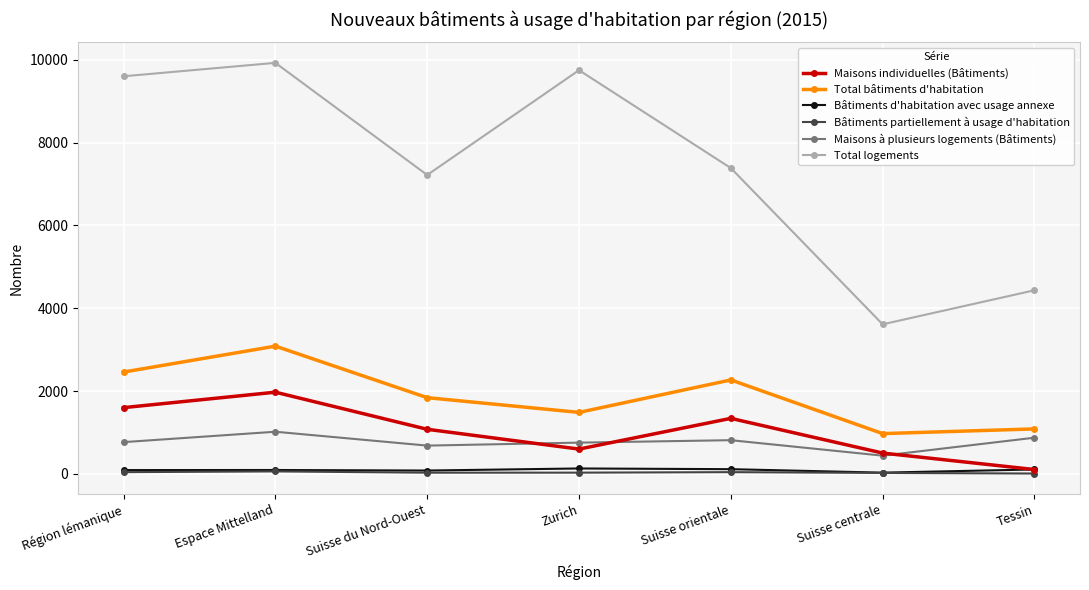

What is the label of the 1st point from the right?

Tessin